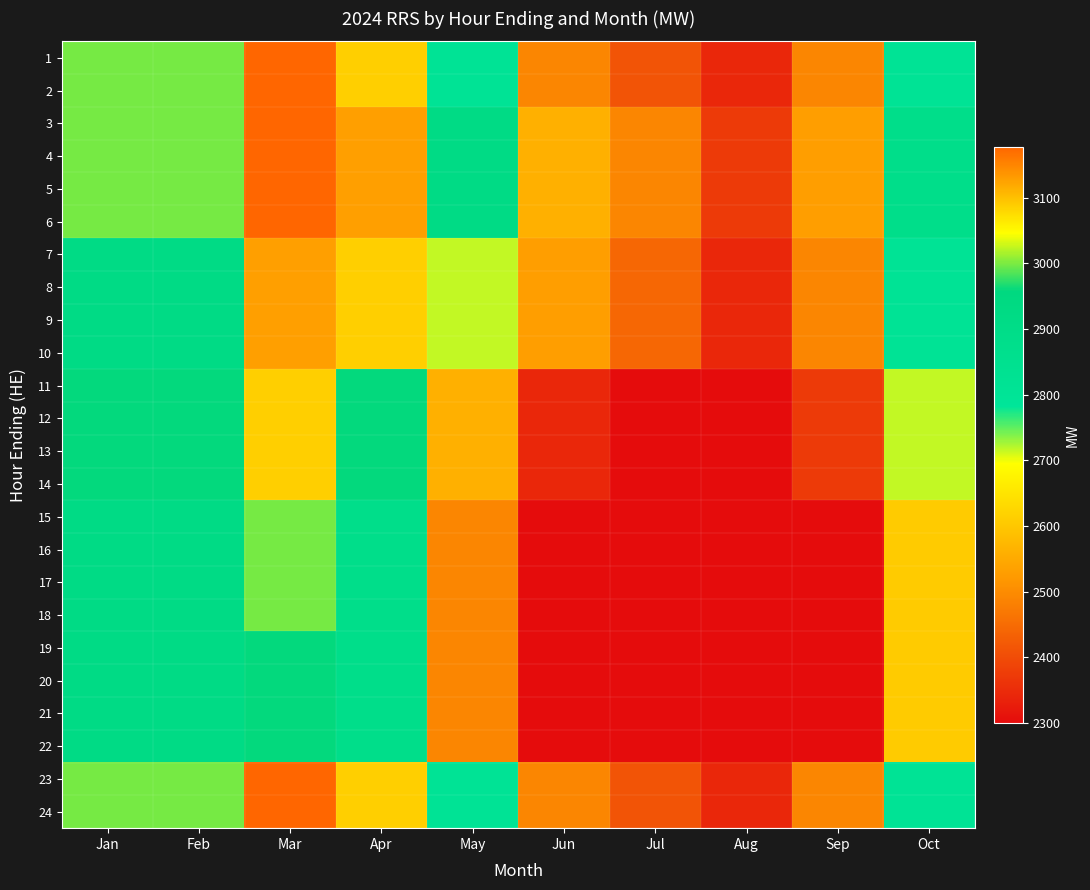

At Feb, list the series in order from largest to smallest.

1, 2, 3, 4, 5, 6, 23, 24, 11, 12, 13, 14, 7, 8, 9, 10, 15, 16, 17, 18, 19, 20, 21, 22